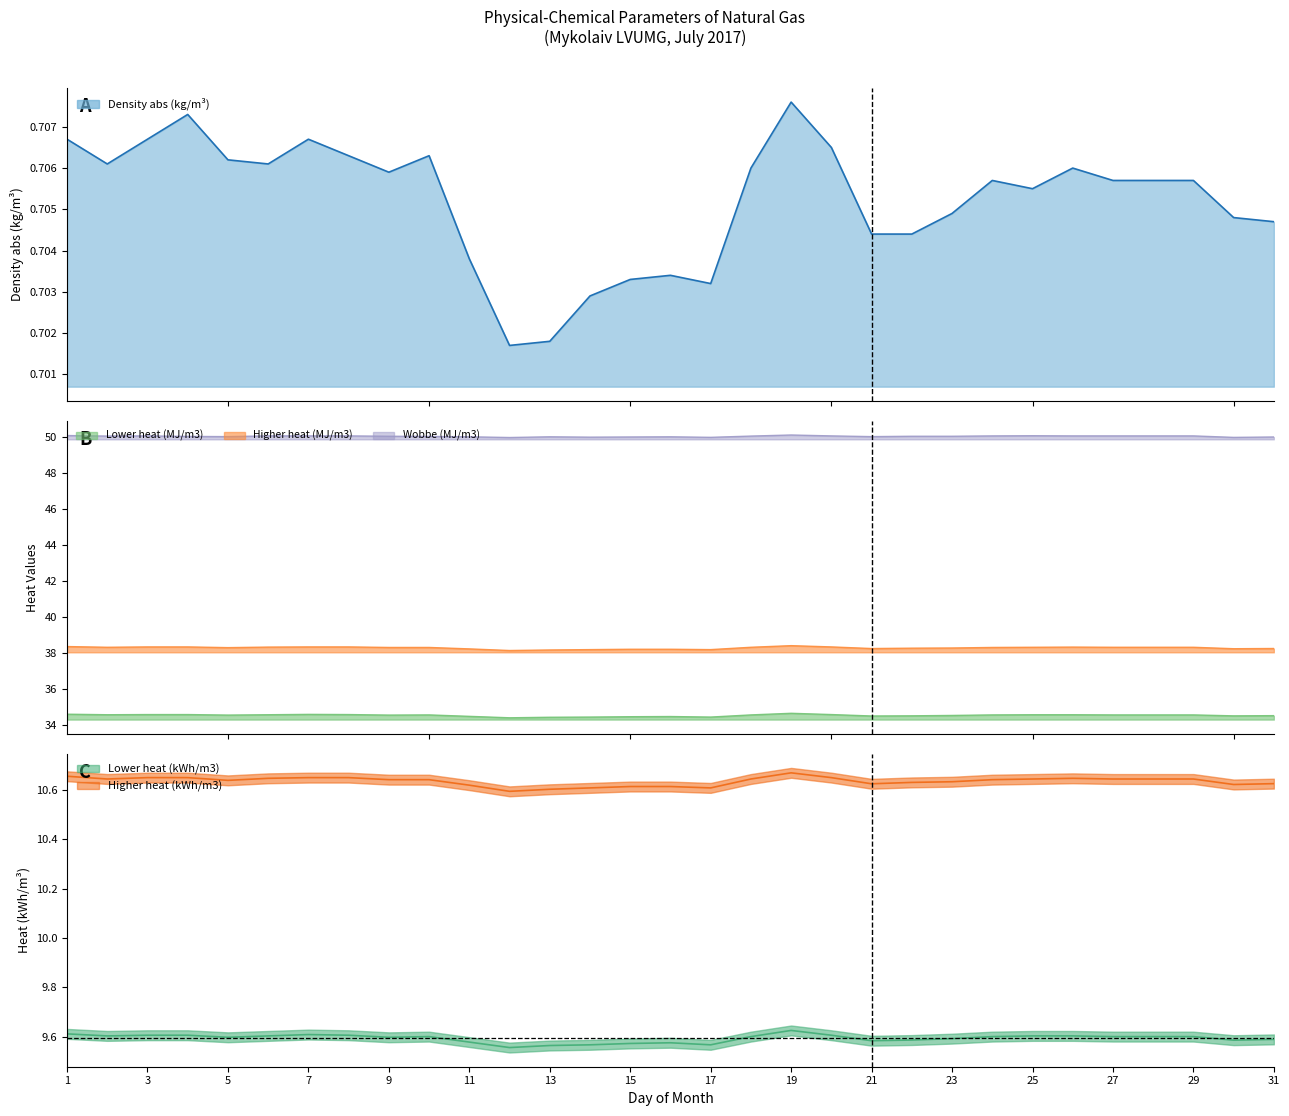

What is the value of the Lower heat (MJ/m3) point at the 10th from the left?

34.6